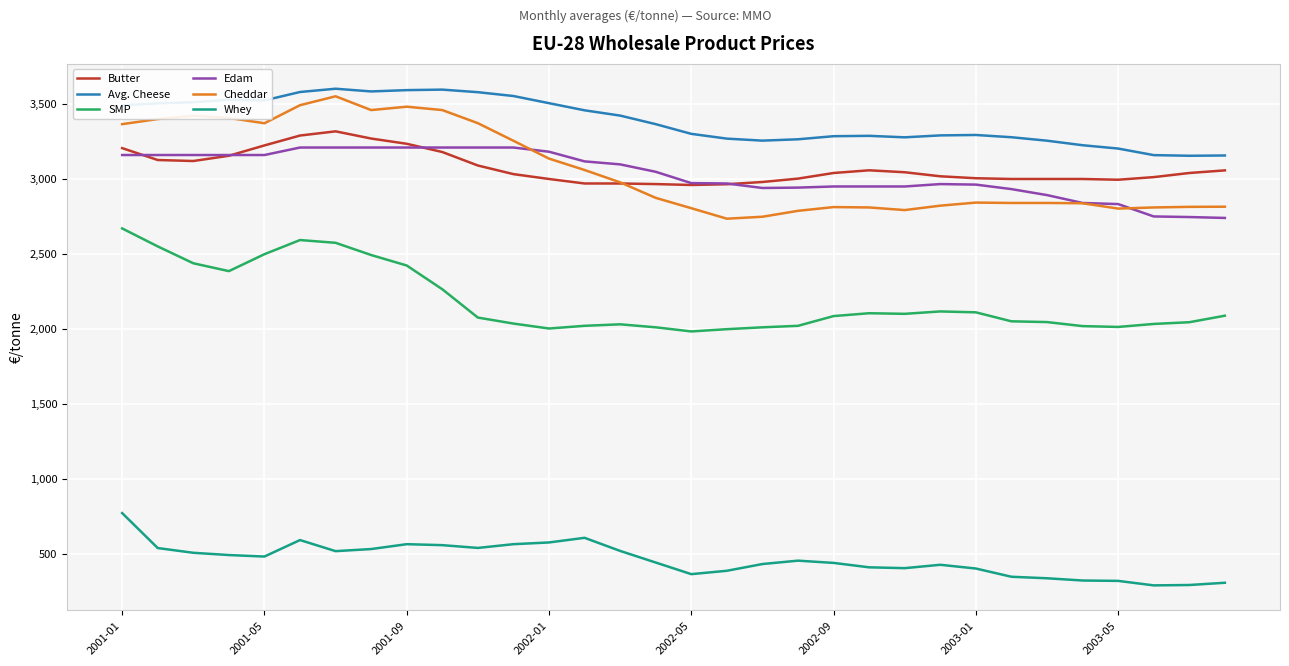

Which series has the largest range (max minus min)?

Cheddar